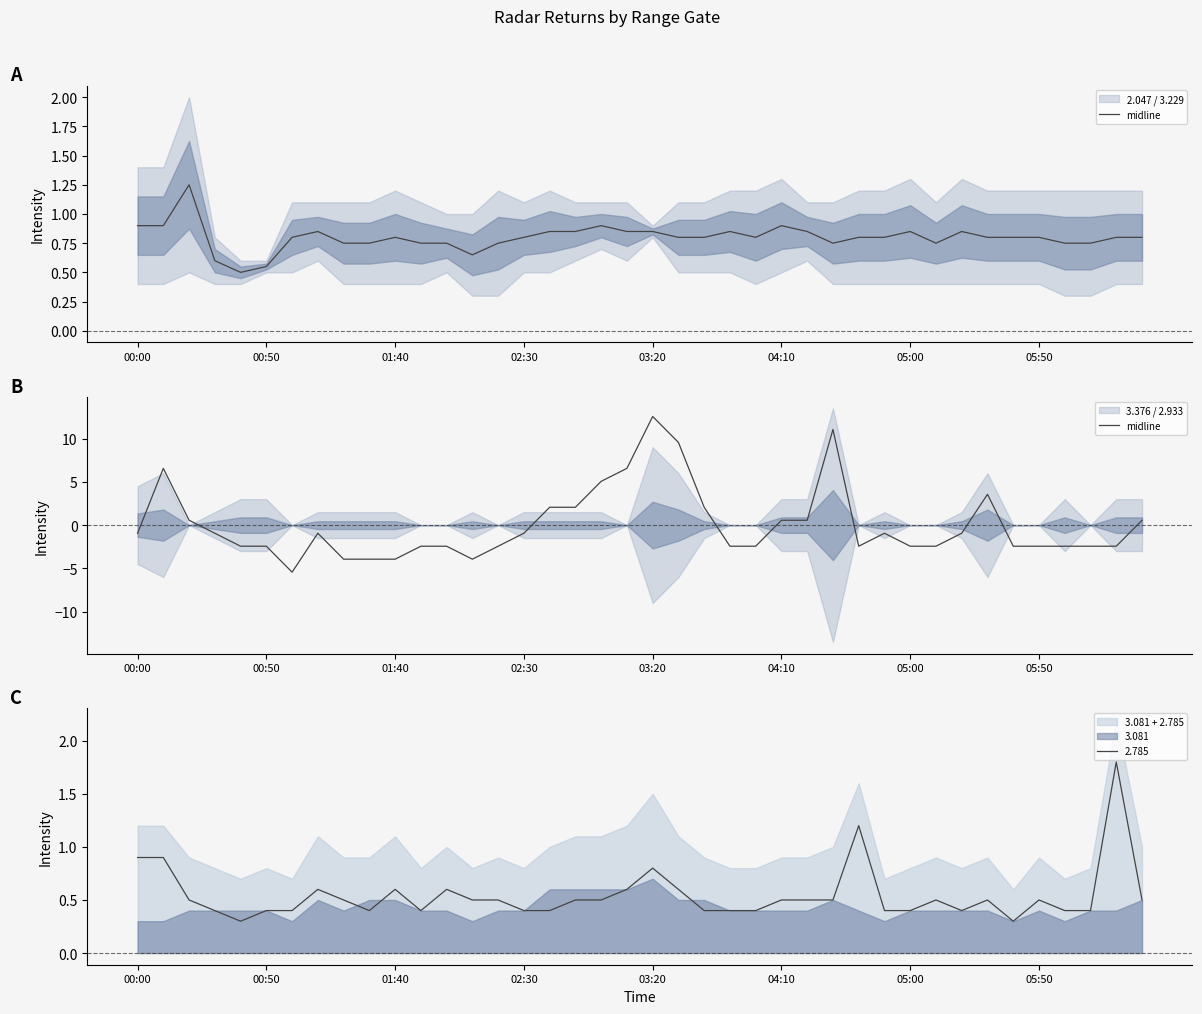

What is the smallest value displayed?

-5.4